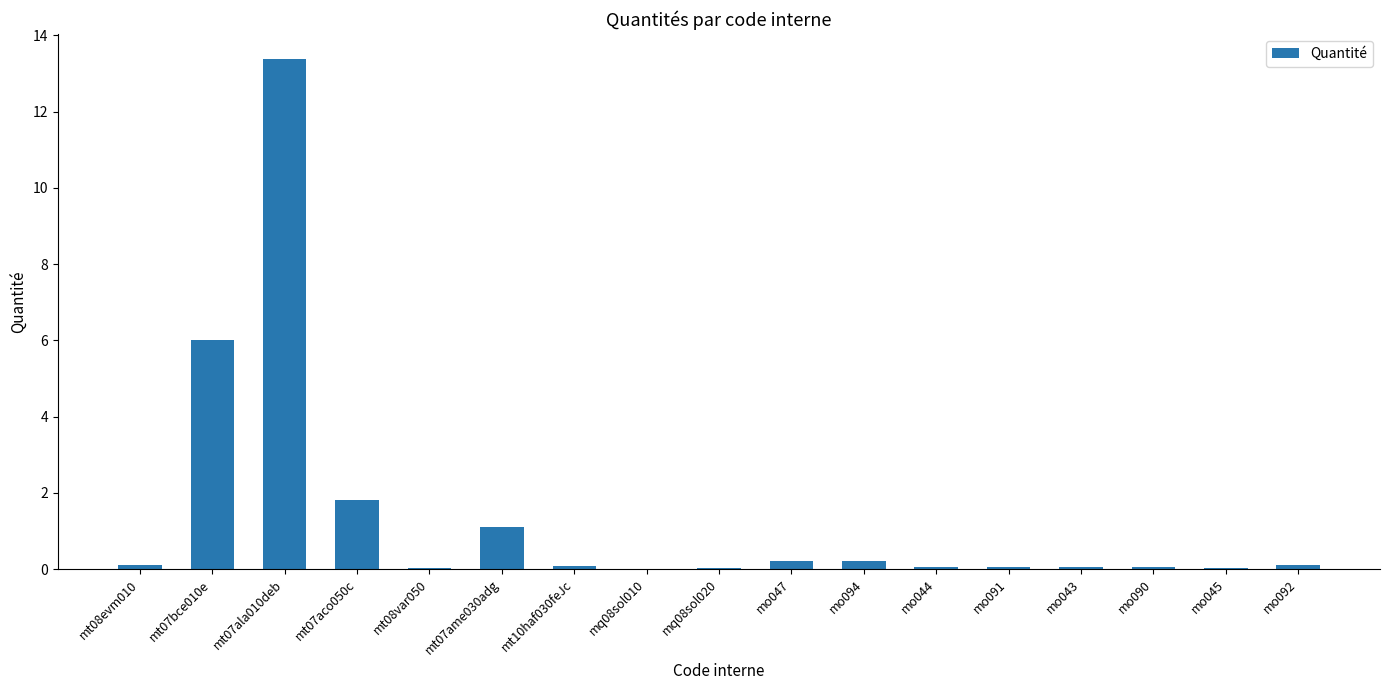

Which label corresponds to the largest value in the chart?

mt07ala010deb